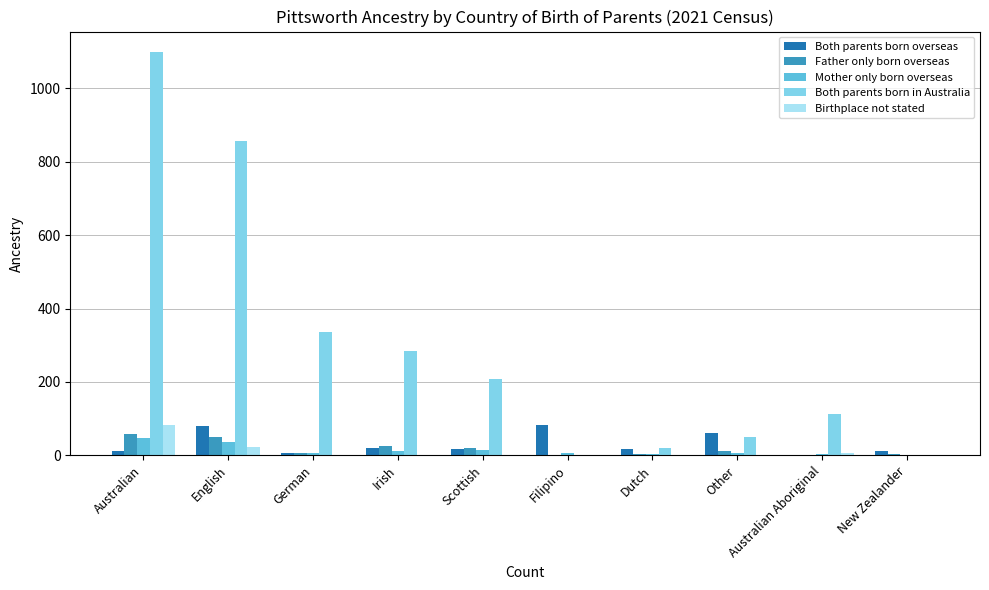

What is the sum of all Father only born overseas values?

178